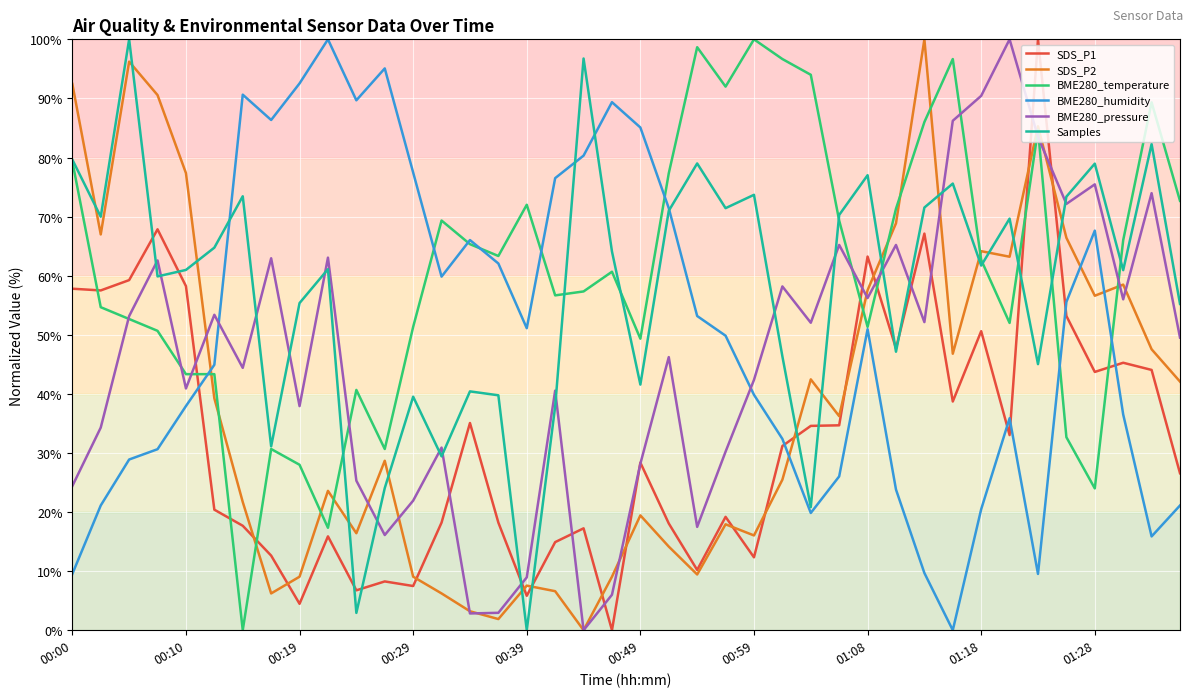

True or false: SDS_P1 and BME280_temperature cross at least once.

True